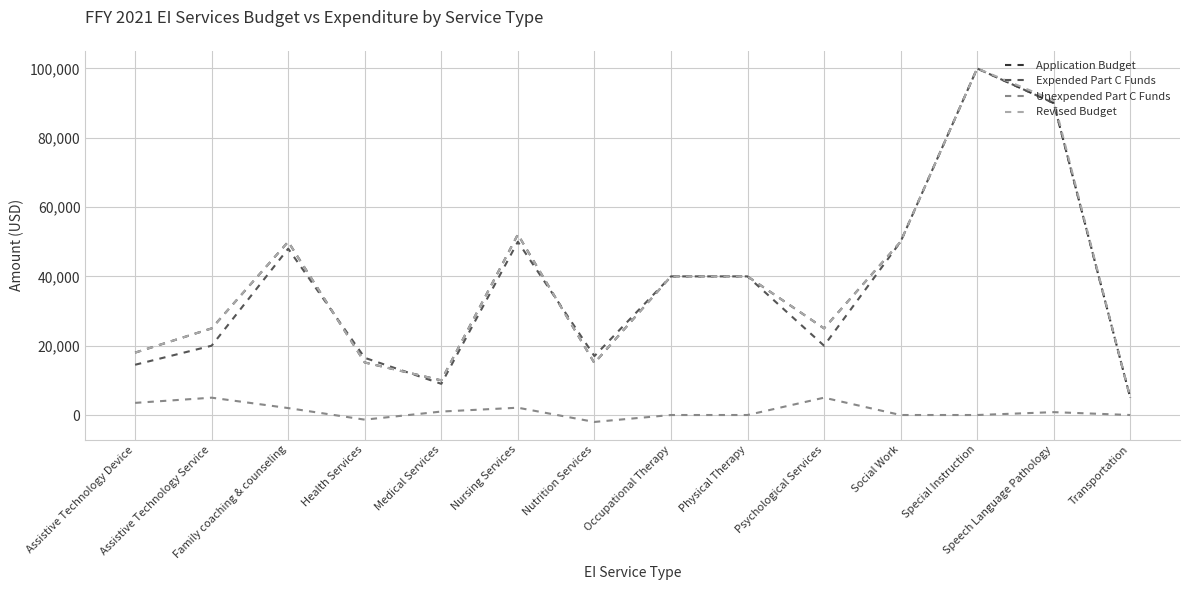

What is the greatest value displayed?

100000